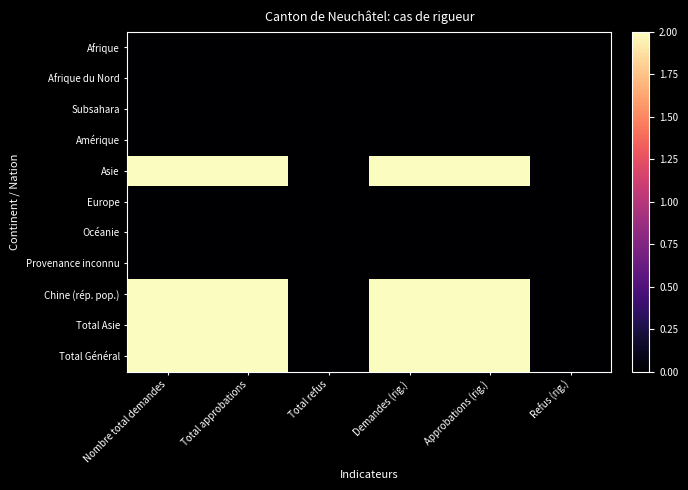

Rank the series by their maximum value, from lowest to highest.

Afrique, Afrique du Nord, Subsahara, Amérique, Europe, Océanie, Provenance inconnu, Asie, Chine (rép. pop.), Total Asie, Total Général